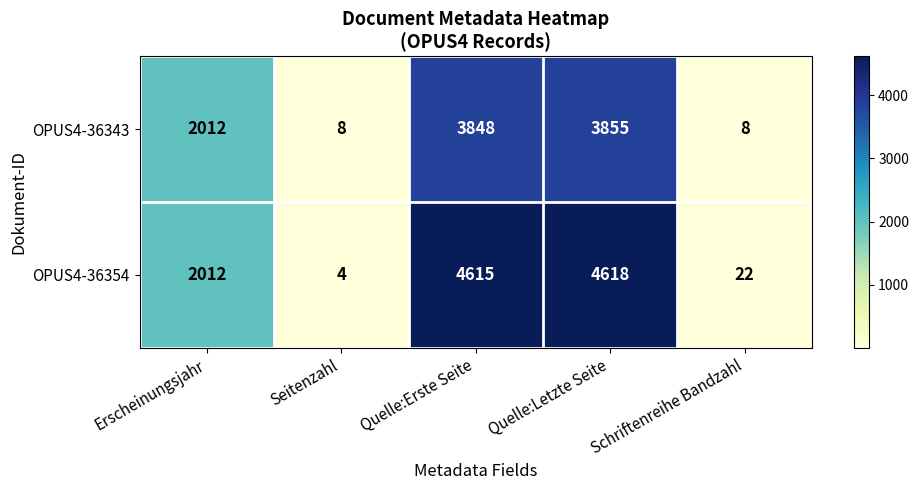

The value of OPUS4-36354 at Quelle:Erste Seite is 1758. True or false?

False